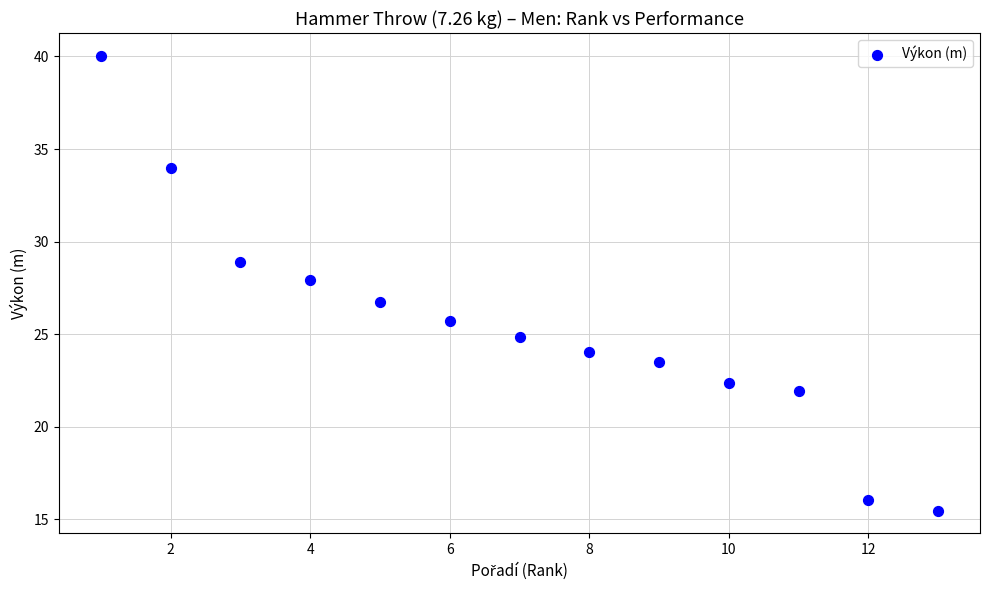

What is the range of X values (max minus min)?

12.0